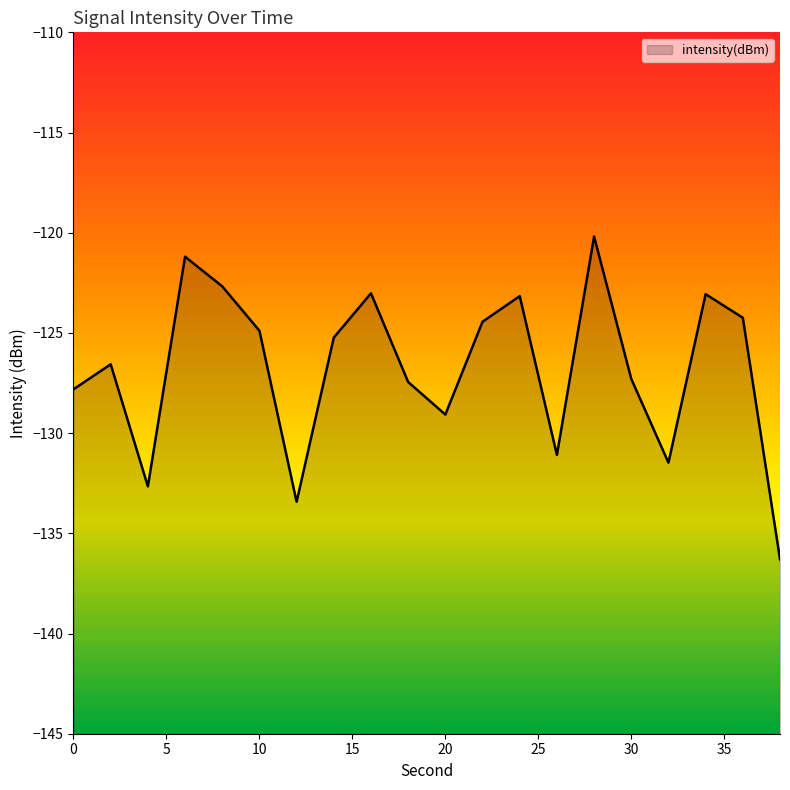

What is the value of the 18th point from the left?

-123.1